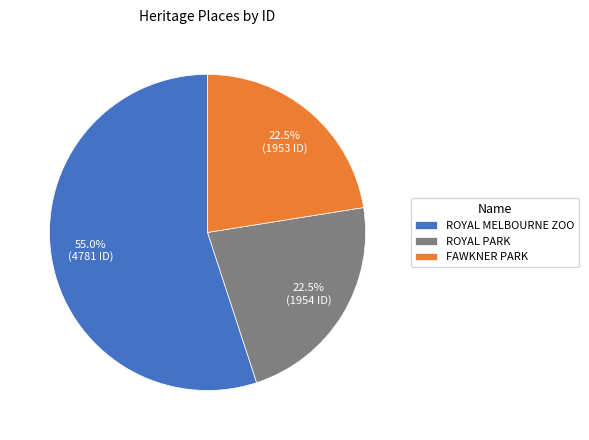

Between ROYAL PARK and ROYAL MELBOURNE ZOO, which is larger?

ROYAL MELBOURNE ZOO